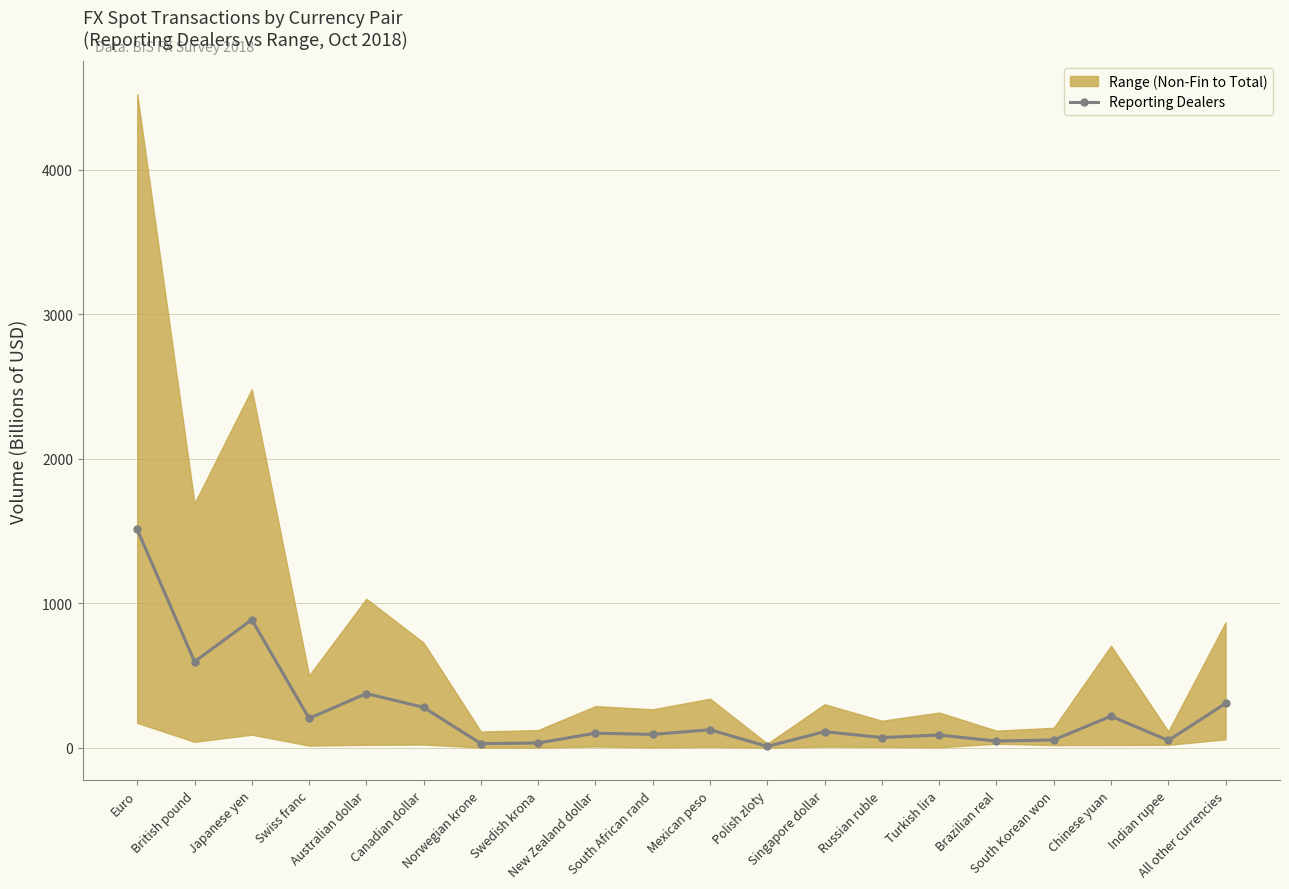

True or false: Reporting Dealers has more than 0 interior local peaks.

True